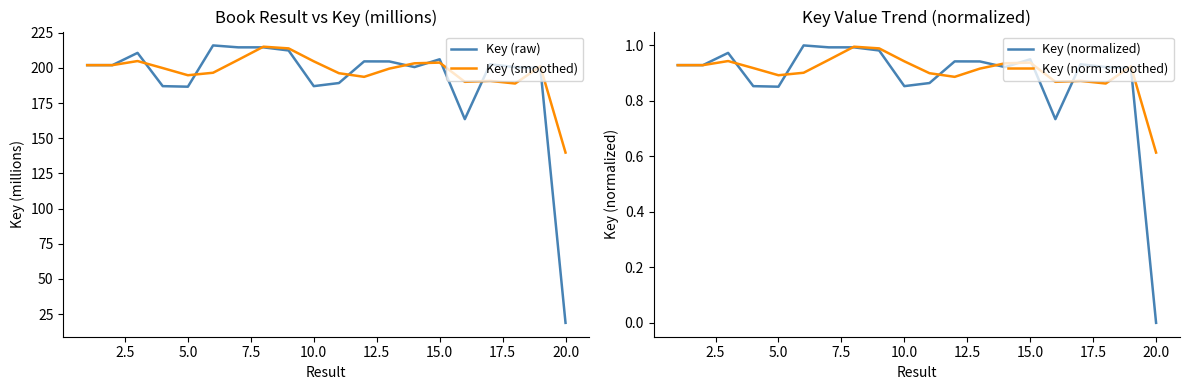

True or false: Key (smoothed) has a value of 194.8 at 5.0.

True